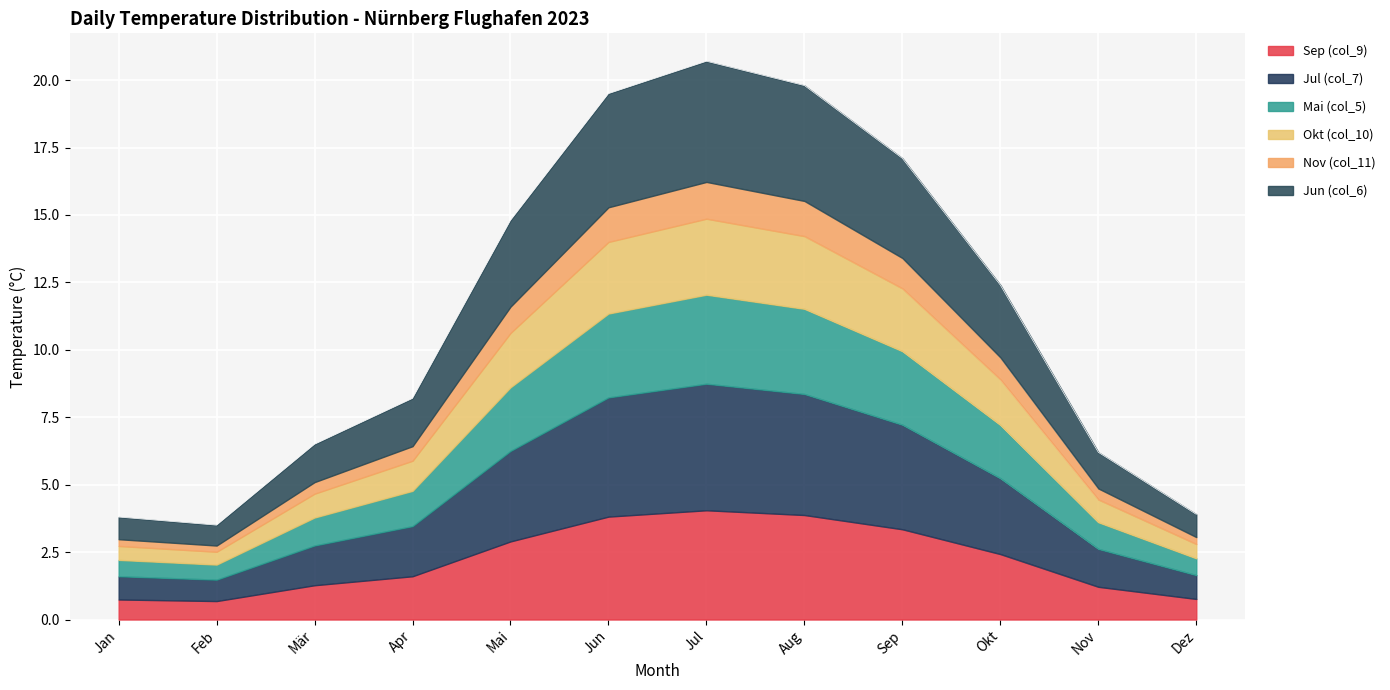

What is the highest value of the Sep (col_9) series?

4.1